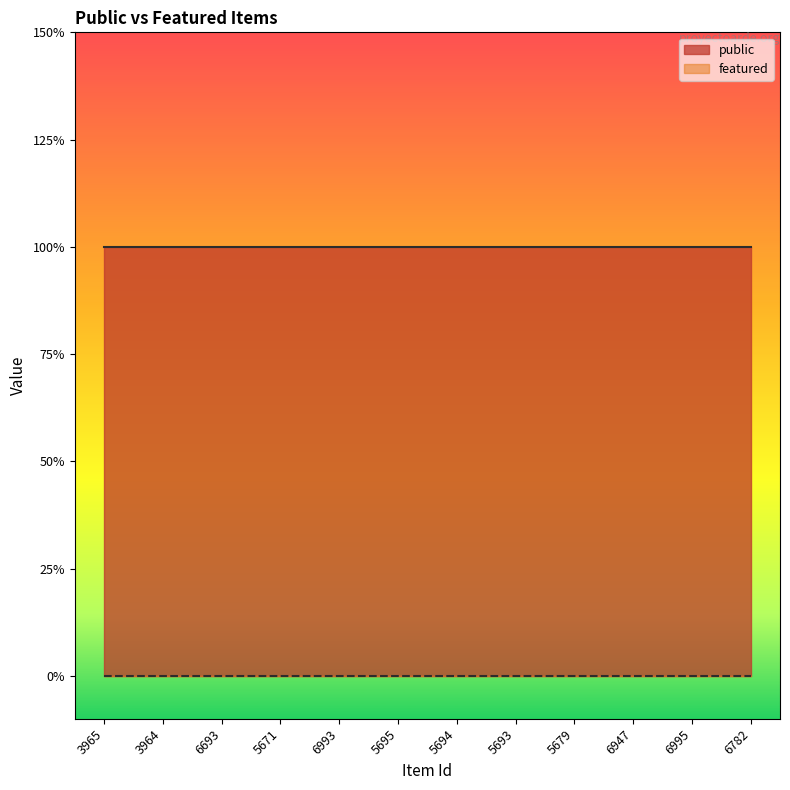

List the series in order of their overall mean, lowest first.

featured, public